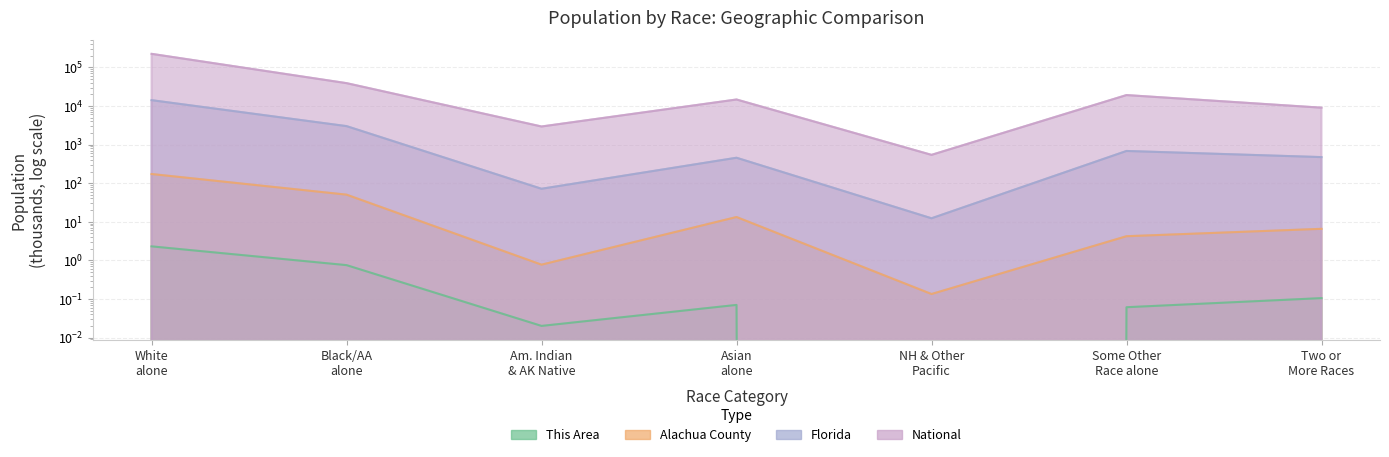

How many lines are shown in the chart?

4